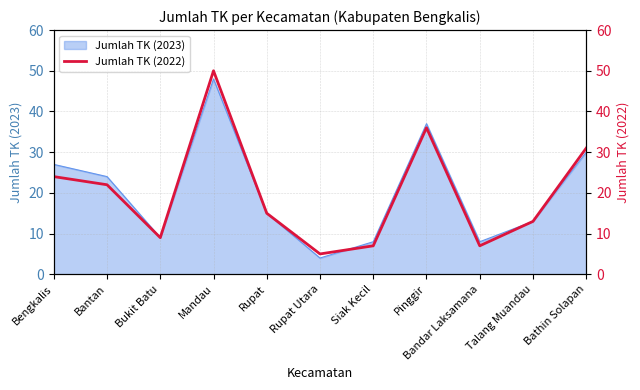

The Jumlah TK (2023) series shows 13 at Talang Muandau. True or false?

True